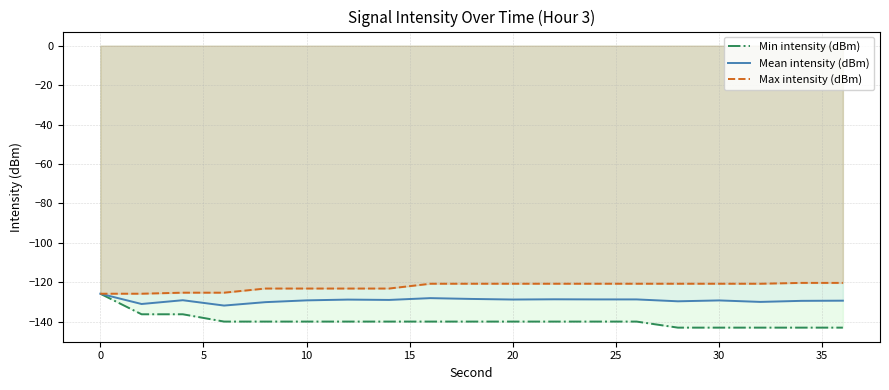

What is the total value across all series at 15?

-393.1